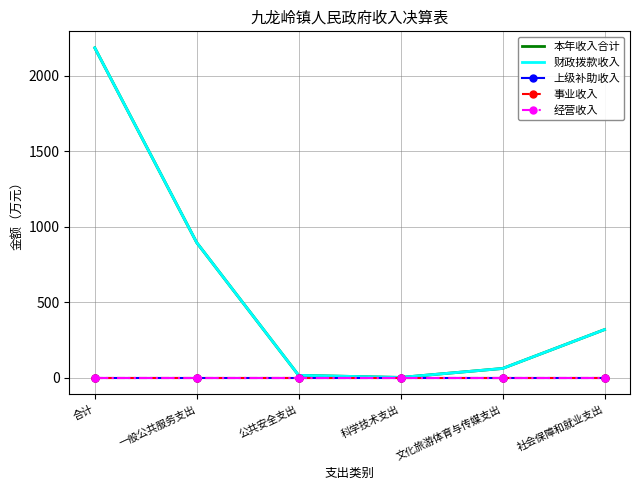

True or false: 事业收入 and 经营收入 intersect in this chart.

False